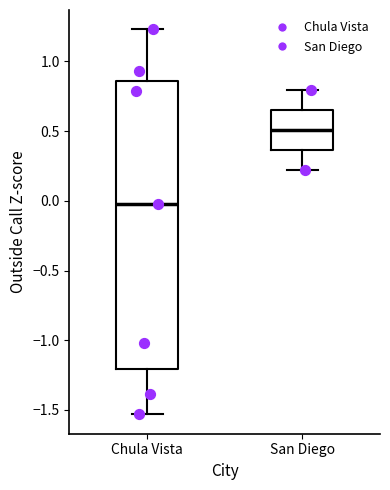

Which box has the lowest median line?

Chula Vista